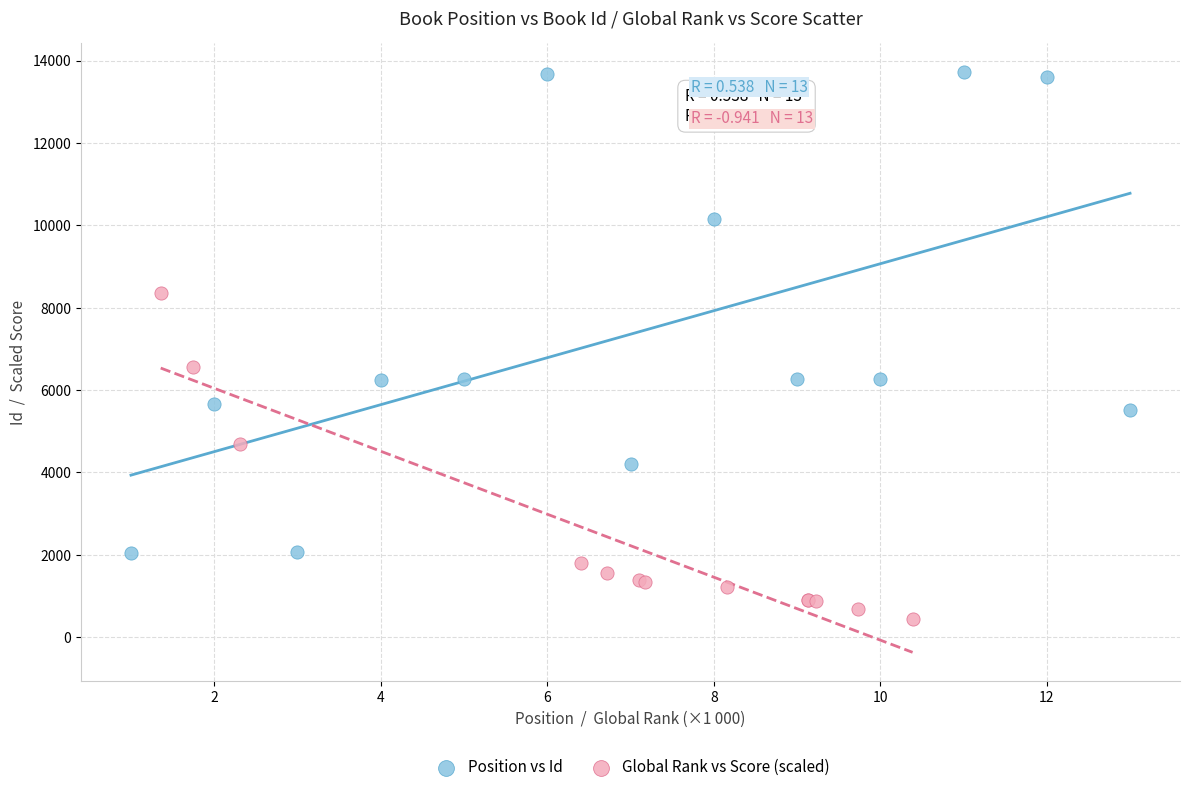

Which series has the largest Y range (max minus min)?

Position vs Id